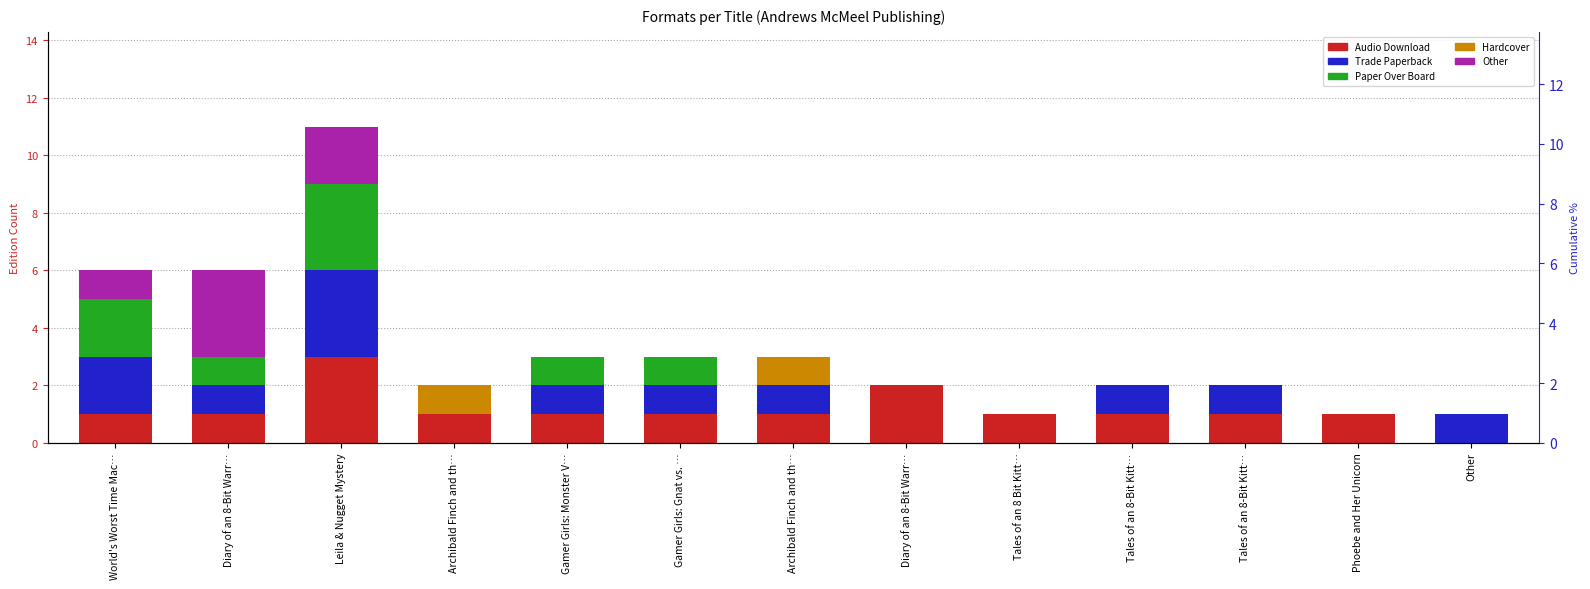

Which label corresponds to the smallest value in the chart?

Other